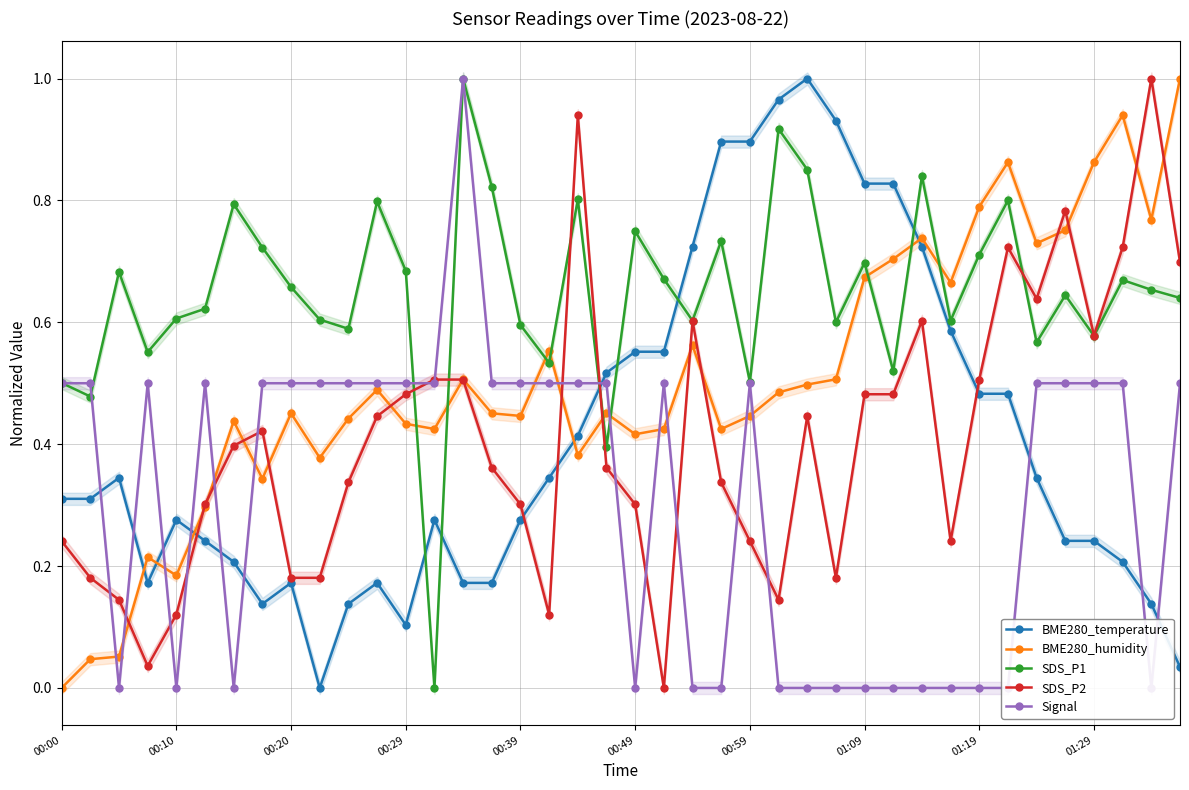

What is the sum of all Signal values?

12.5